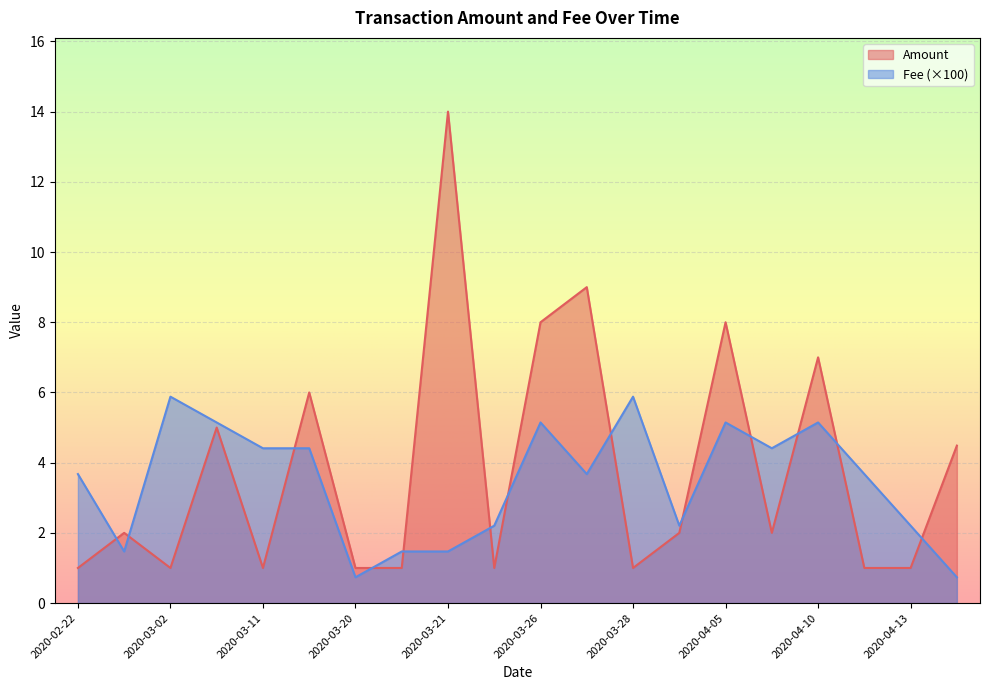

What is the total value across all series at 2020-03-02?

6.9